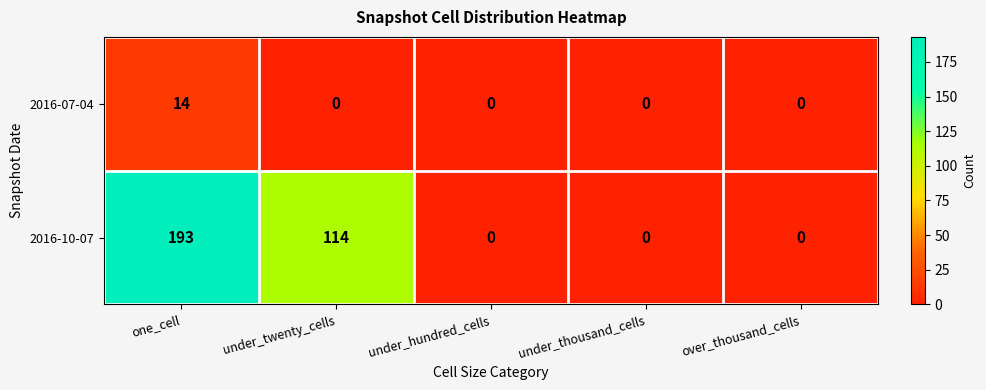

Where is 2016-07-04 nearest to the value 7?

one_cell